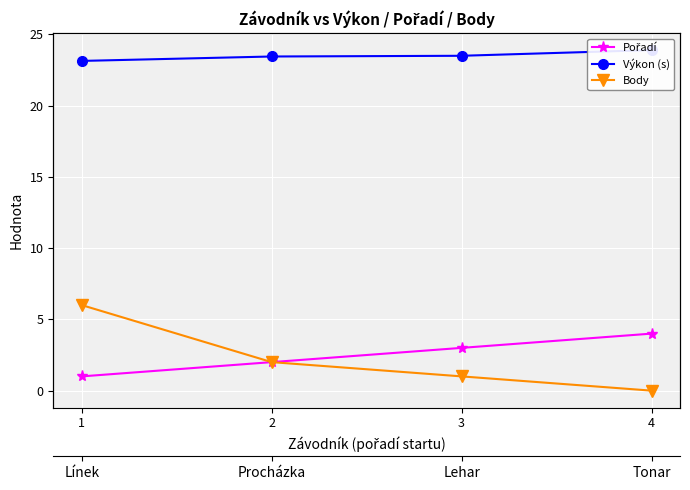

What is the approximate value of Pořadí at 3?

3.0